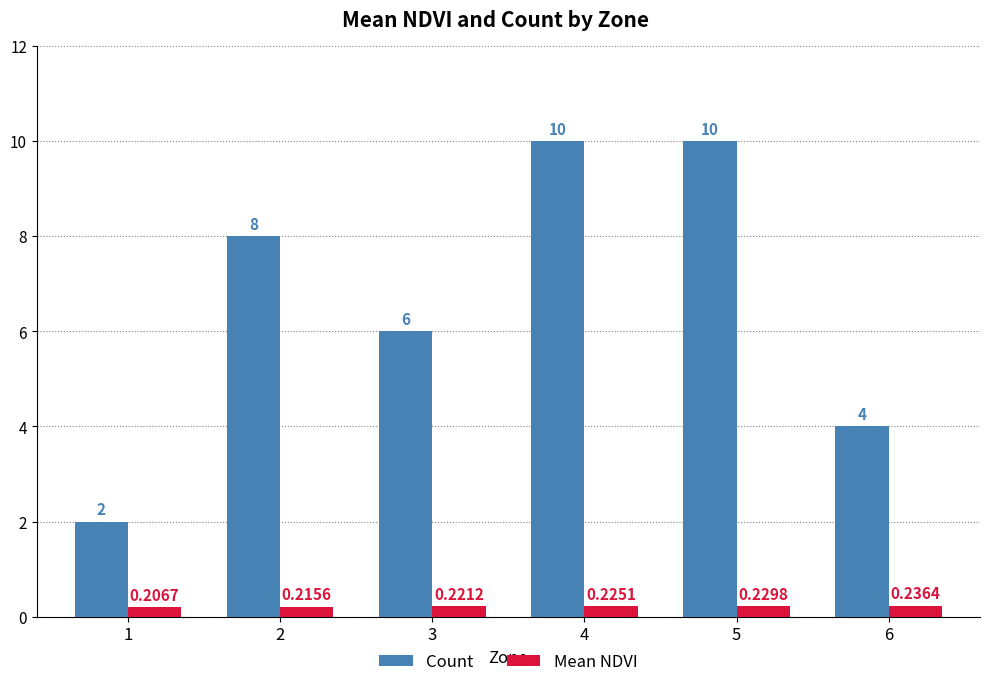

At 3, list the series in order from largest to smallest.

Count, Mean NDVI